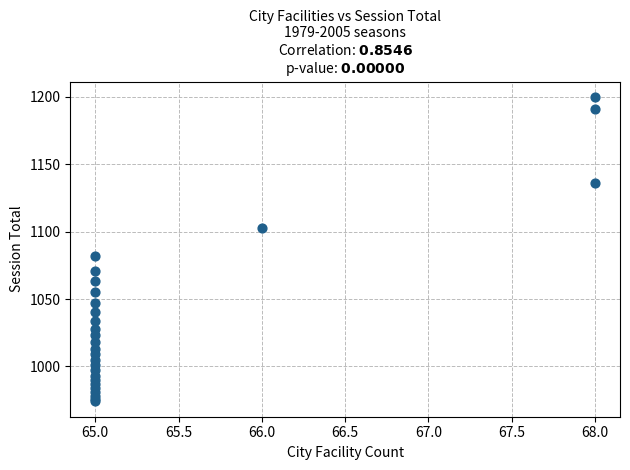

What Y value in the scatter plot is closest to 1087?

1082